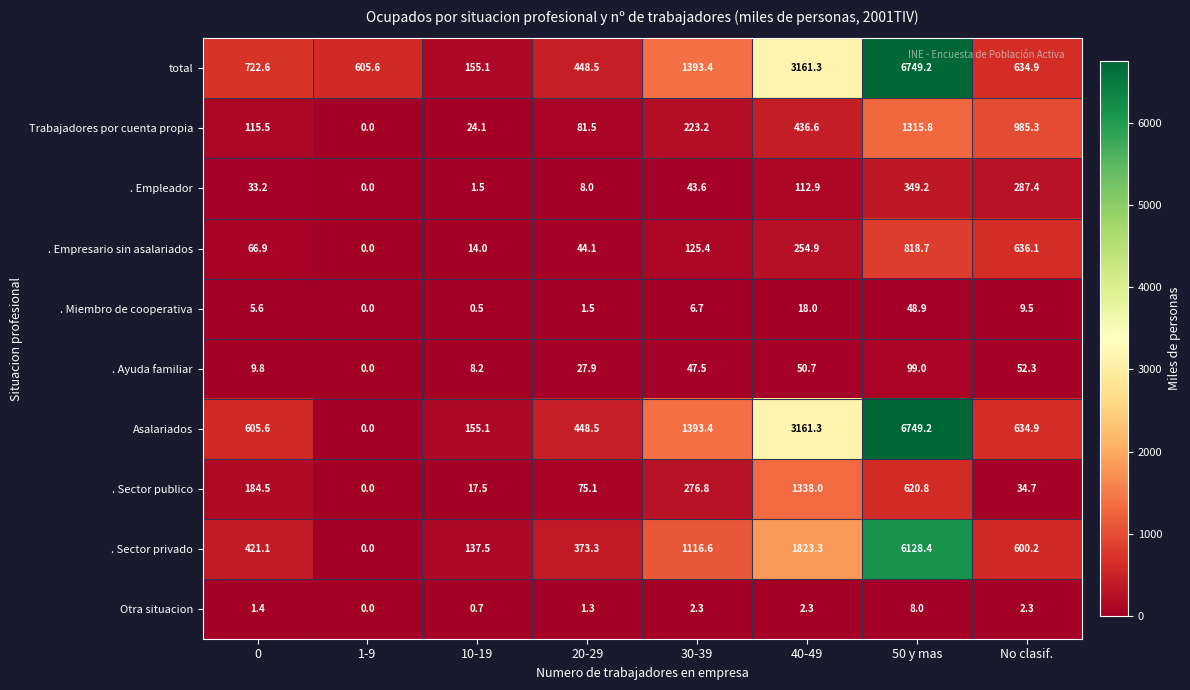

What is the approximate value of . Ayuda familiar at 20-29?

27.9